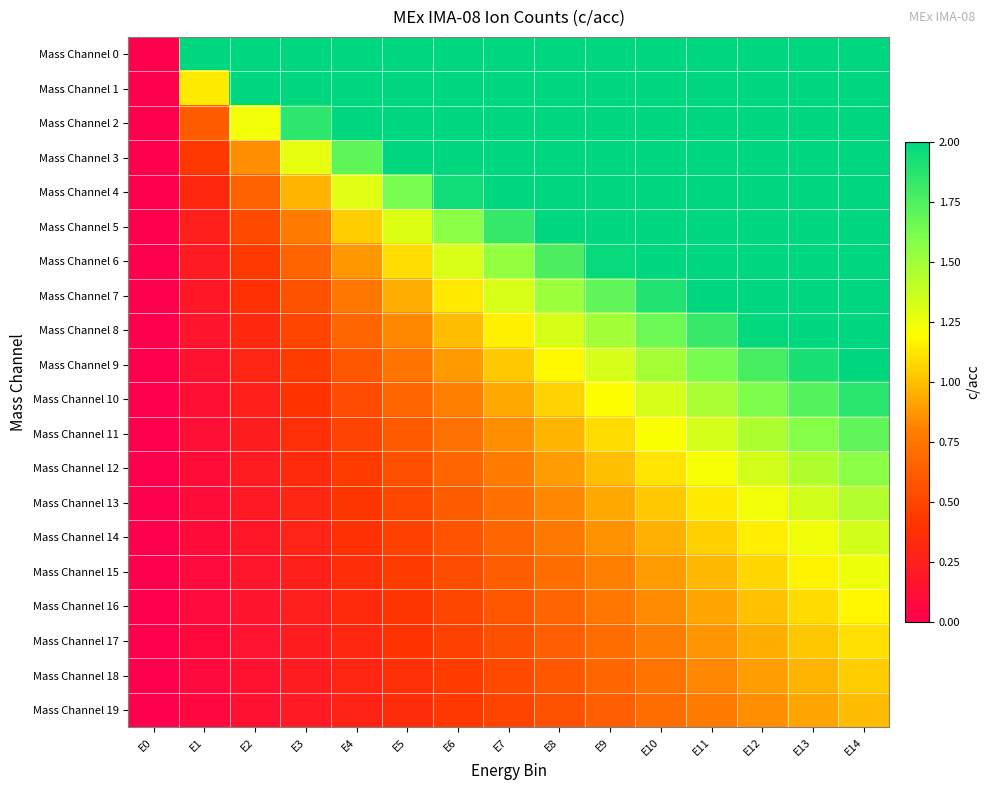

Reading right to left, transcribe all the data shown in this chart.

Mass Channel 0: E14=2.0	E13=2.0	E12=2.0	E11=2.0	E10=2.0	E9=2.0	E8=2.0	E7=2.0	E6=2.0	E5=2.0	E4=2.0	E3=2.0	E2=2.0	E1=2.0	E0=0.0
Mass Channel 1: E14=2.0	E13=2.0	E12=2.0	E11=2.0	E10=2.0	E9=2.0	E8=2.0	E7=2.0	E6=2.0	E5=2.0	E4=2.0	E3=2.0	E2=2.0	E1=1.1	E0=0.0
Mass Channel 2: E14=2.0	E13=2.0	E12=2.0	E11=2.0	E10=2.0	E9=2.0	E8=2.0	E7=2.0	E6=2.0	E5=2.0	E4=2.0	E3=1.9	E2=1.2	E1=0.6	E0=0.0
Mass Channel 3: E14=2.0	E13=2.0	E12=2.0	E11=2.0	E10=2.0	E9=2.0	E8=2.0	E7=2.0	E6=2.0	E5=2.0	E4=1.7	E3=1.3	E2=0.9	E1=0.4	E0=0.0
Mass Channel 4: E14=2.0	E13=2.0	E12=2.0	E11=2.0	E10=2.0	E9=2.0	E8=2.0	E7=2.0	E6=1.9	E5=1.6	E4=1.3	E3=1.0	E2=0.6	E1=0.3	E0=0.0
Mass Channel 5: E14=2.0	E13=2.0	E12=2.0	E11=2.0	E10=2.0	E9=2.0	E8=2.0	E7=1.8	E6=1.6	E5=1.3	E4=1.0	E3=0.8	E2=0.5	E1=0.3	E0=0.0
Mass Channel 6: E14=2.0	E13=2.0	E12=2.0	E11=2.0	E10=2.0	E9=2.0	E8=1.8	E7=1.5	E6=1.3	E5=1.1	E4=0.9	E3=0.7	E2=0.4	E1=0.2	E0=0.0
Mass Channel 7: E14=2.0	E13=2.0	E12=2.0	E11=2.0	E10=1.9	E9=1.7	E8=1.5	E7=1.3	E6=1.1	E5=0.9	E4=0.8	E3=0.6	E2=0.4	E1=0.2	E0=0.0
Mass Channel 8: E14=2.0	E13=2.0	E12=2.0	E11=1.8	E10=1.7	E9=1.5	E8=1.3	E7=1.2	E6=1.0	E5=0.8	E4=0.7	E3=0.5	E2=0.3	E1=0.2	E0=0.0
Mass Channel 9: E14=2.0	E13=1.9	E12=1.8	E11=1.6	E10=1.5	E9=1.3	E8=1.2	E7=1.0	E6=0.9	E5=0.7	E4=0.6	E3=0.4	E2=0.3	E1=0.1	E0=0.0
Mass Channel 10: E14=1.9	E13=1.7	E12=1.6	E11=1.5	E10=1.3	E9=1.2	E8=1.1	E7=0.9	E6=0.8	E5=0.7	E4=0.5	E3=0.4	E2=0.3	E1=0.1	E0=0.0
Mass Channel 11: E14=1.7	E13=1.6	E12=1.5	E11=1.3	E10=1.2	E9=1.1	E8=1.0	E7=0.8	E6=0.7	E5=0.6	E4=0.5	E3=0.4	E2=0.2	E1=0.1	E0=0.0
Mass Channel 12: E14=1.6	E13=1.4	E12=1.3	E11=1.2	E10=1.1	E9=1.0	E8=0.9	E7=0.8	E6=0.7	E5=0.6	E4=0.4	E3=0.3	E2=0.2	E1=0.1	E0=0.0
Mass Channel 13: E14=1.4	E13=1.3	E12=1.2	E11=1.1	E10=1.0	E9=0.9	E8=0.8	E7=0.7	E6=0.6	E5=0.5	E4=0.4	E3=0.3	E2=0.2	E1=0.1	E0=0.0
Mass Channel 14: E14=1.3	E13=1.2	E12=1.1	E11=1.1	E10=1.0	E9=0.9	E8=0.8	E7=0.7	E6=0.6	E5=0.5	E4=0.4	E3=0.3	E2=0.2	E1=0.1	E0=0.0
Mass Channel 15: E14=1.3	E13=1.2	E12=1.1	E11=1.0	E10=0.9	E9=0.8	E8=0.7	E7=0.6	E6=0.5	E5=0.4	E4=0.4	E3=0.3	E2=0.2	E1=0.1	E0=0.0
Mass Channel 16: E14=1.2	E13=1.1	E12=1.0	E11=0.9	E10=0.8	E9=0.8	E8=0.7	E7=0.6	E6=0.5	E5=0.4	E4=0.3	E3=0.3	E2=0.2	E1=0.1	E0=0.0
Mass Channel 17: E14=1.1	E13=1.0	E12=0.9	E11=0.9	E10=0.8	E9=0.7	E8=0.6	E7=0.6	E6=0.5	E5=0.4	E4=0.3	E3=0.2	E2=0.2	E1=0.1	E0=0.0
Mass Channel 18: E14=1.0	E13=1.0	E12=0.9	E11=0.8	E10=0.7	E9=0.7	E8=0.6	E7=0.5	E6=0.4	E5=0.4	E4=0.3	E3=0.2	E2=0.1	E1=0.1	E0=0.0
Mass Channel 19: E14=1.0	E13=0.9	E12=0.8	E11=0.8	E10=0.7	E9=0.6	E8=0.6	E7=0.5	E6=0.4	E5=0.4	E4=0.3	E3=0.2	E2=0.1	E1=0.1	E0=0.0